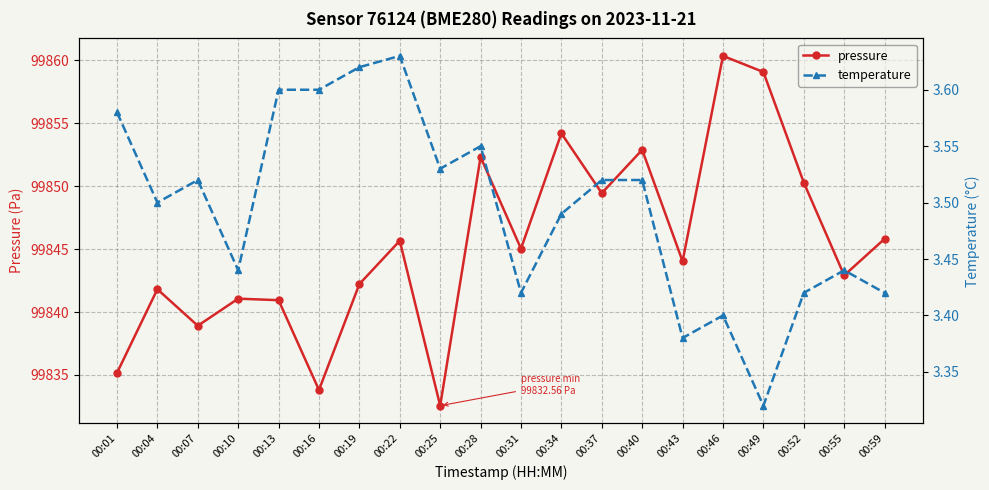

What is the total value across all series at 00:46?

99863.7